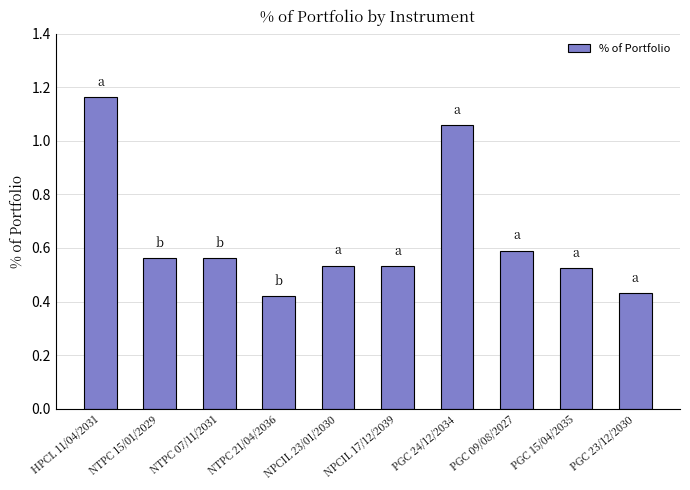

What is the label of the 3rd bar from the left?

NTPC 07/11/2031